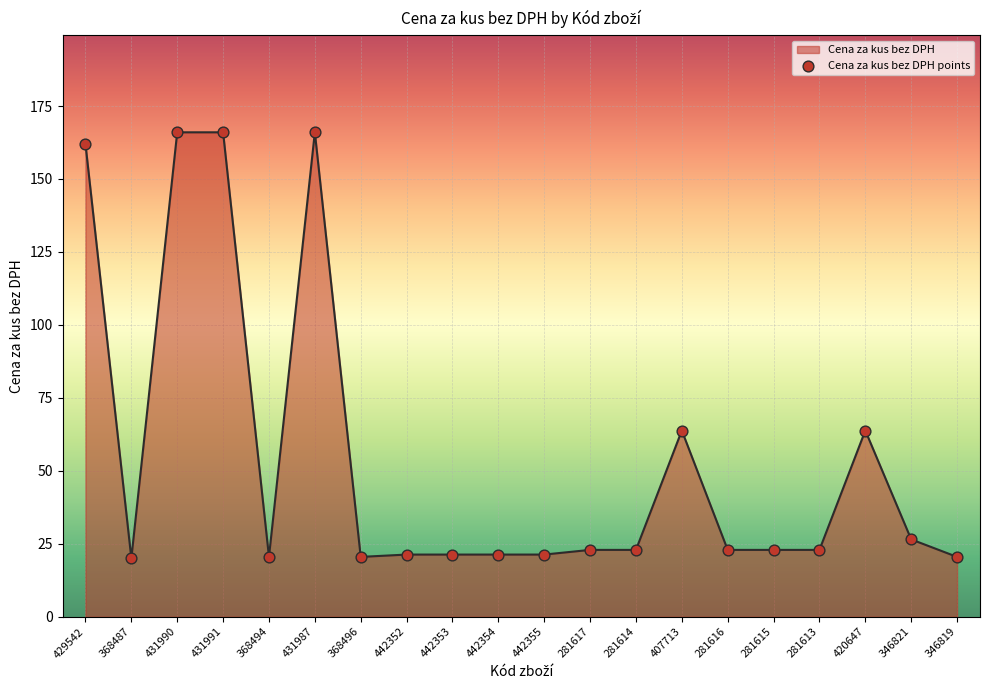

What is the change in value from 429542 to 368496?

-141.5